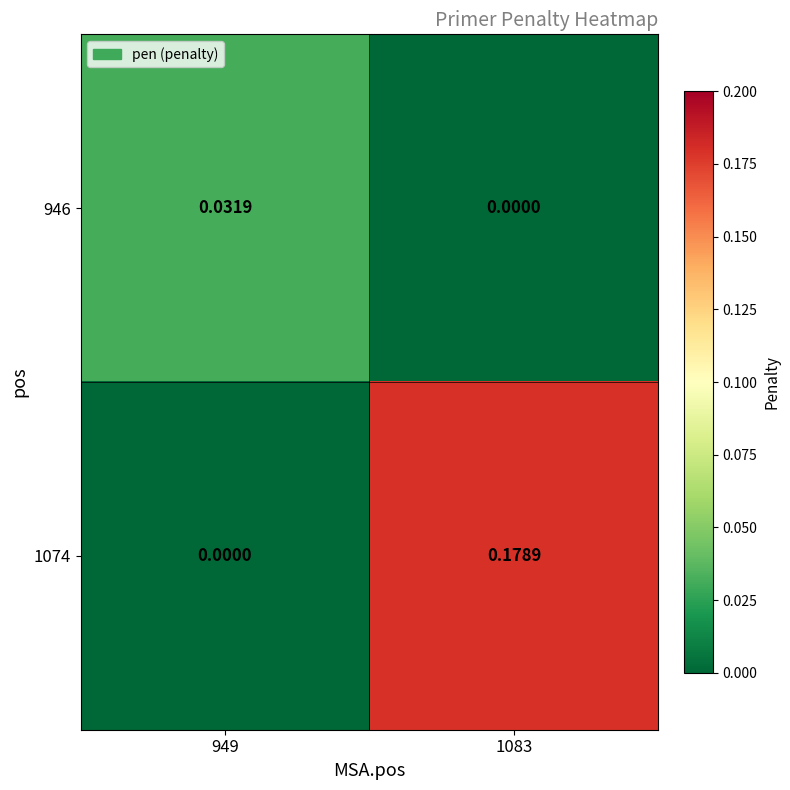

Rank the series at 949 from lowest to highest value.

1074, 946